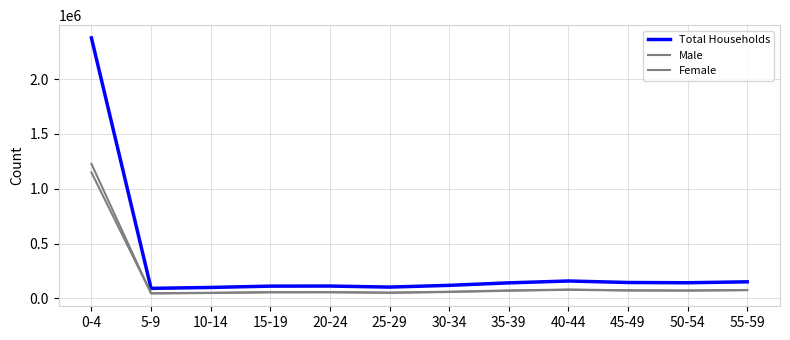

How many lines are shown in the chart?

3